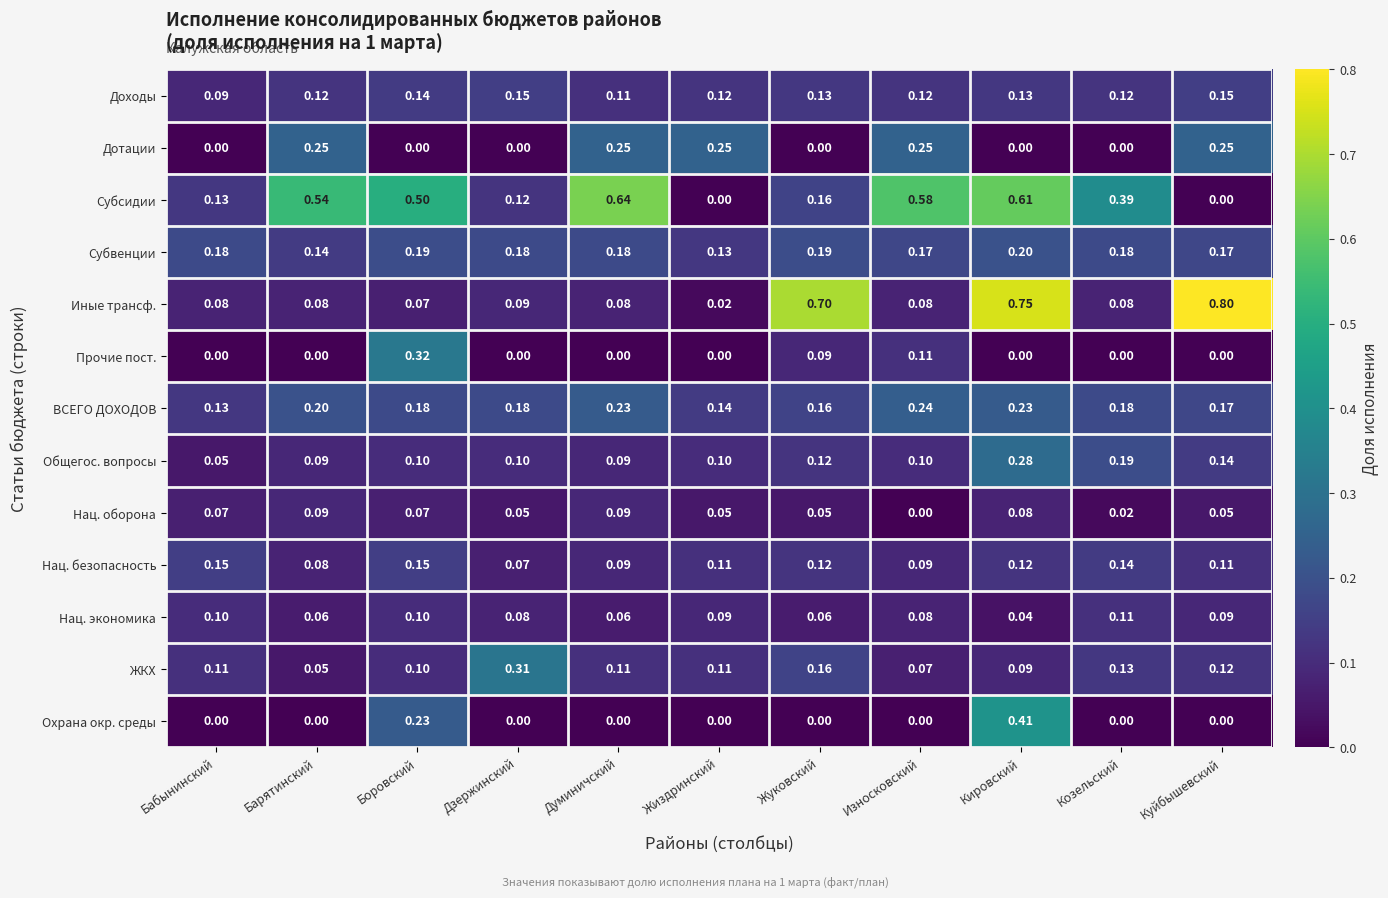

How many distinct data groups are displayed?

13